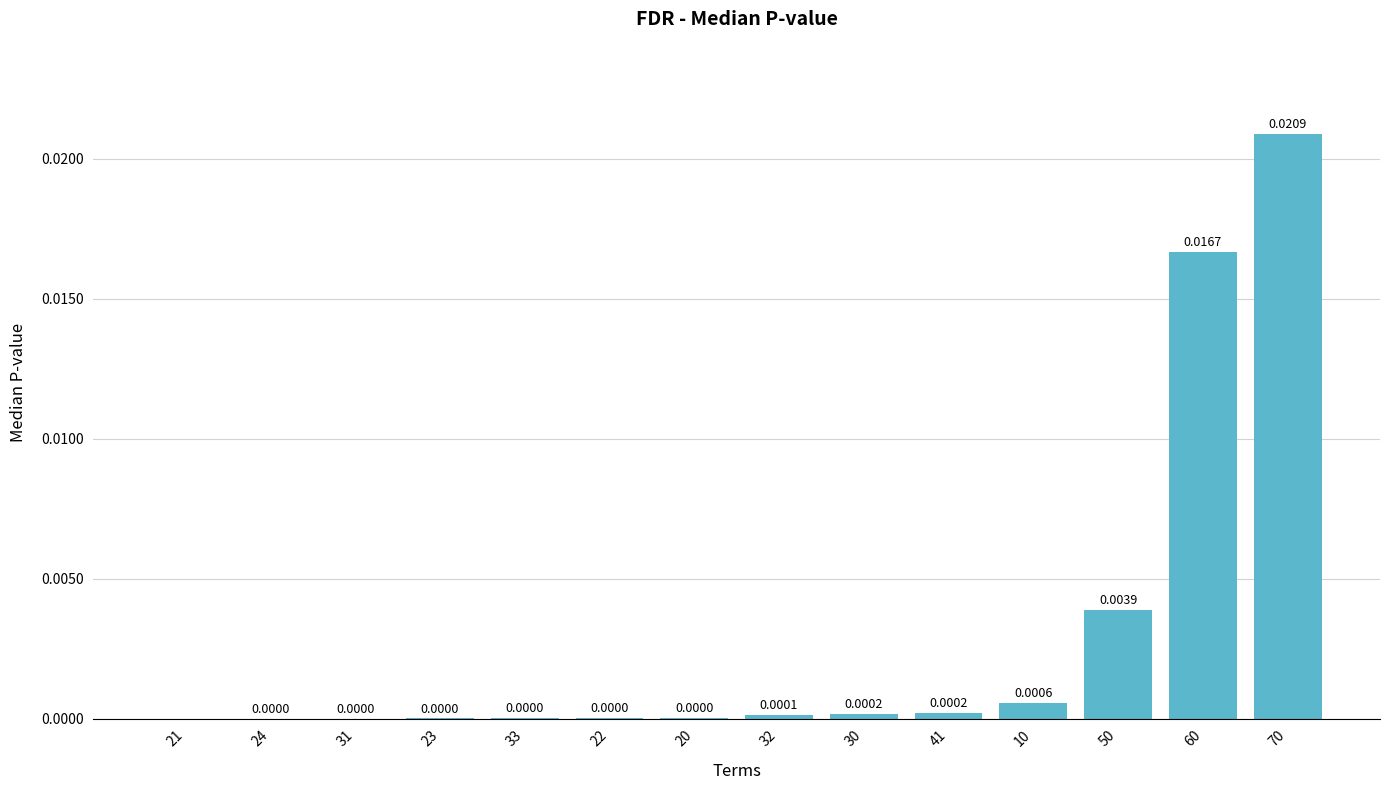

Between 23 and 31, which is larger?

23